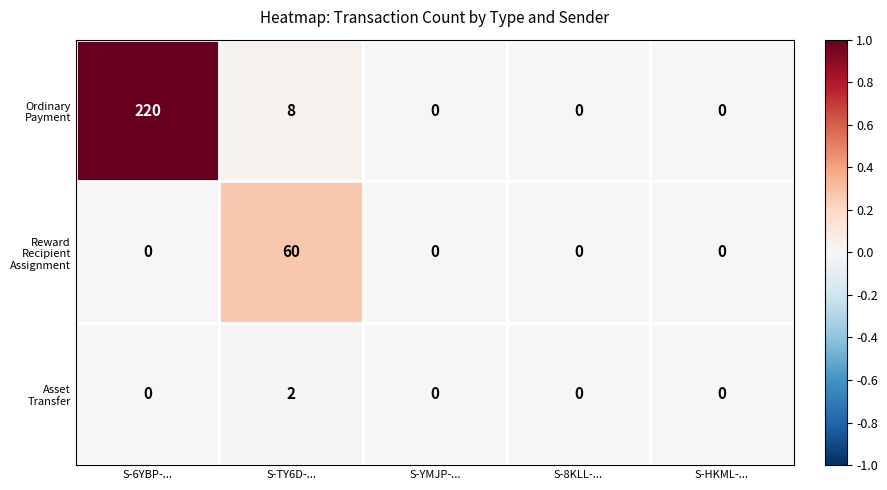

What is the greatest value displayed?

220